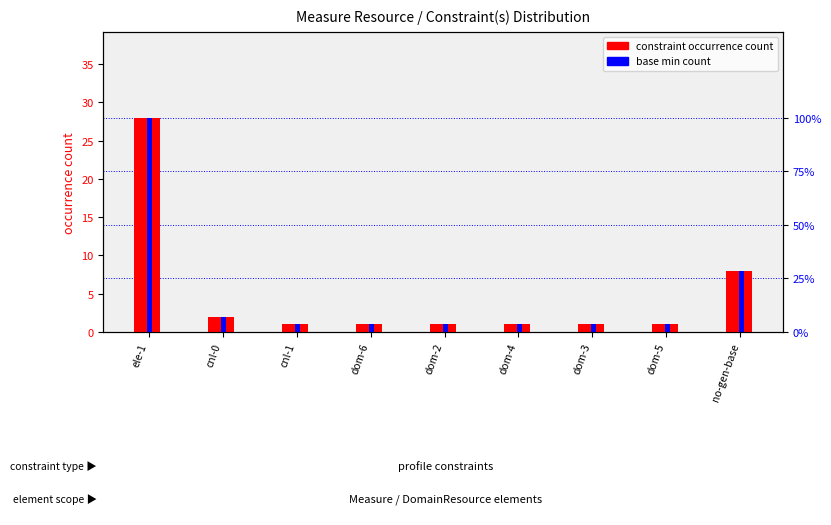

Reading left to right, extract all data points from this chart.

constraint occurrence count: ele-1=28	cnl-0=2	cnl-1=1	dom-6=1	dom-2=1	dom-4=1	dom-3=1	dom-5=1	no-gen-base=8
base min count: ele-1=28	cnl-0=2	cnl-1=1	dom-6=1	dom-2=1	dom-4=1	dom-3=1	dom-5=1	no-gen-base=8